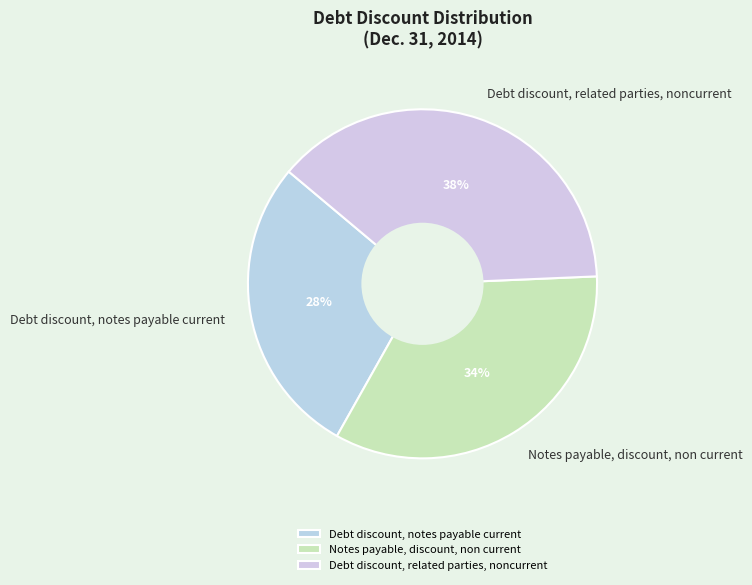

To the nearest percent, what is the combined percentage of Notes payable, discount, non current and Debt discount, notes payable current?

62%